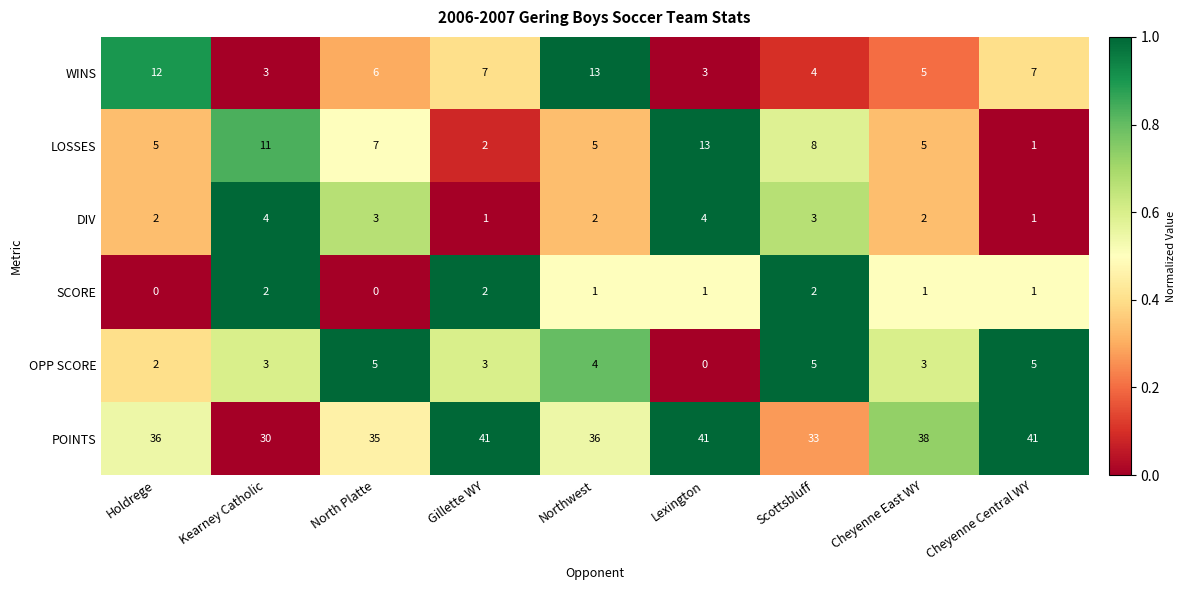

Is the value of LOSSES at Cheyenne Central WY greater than the value of WINS at Holdrege?

No